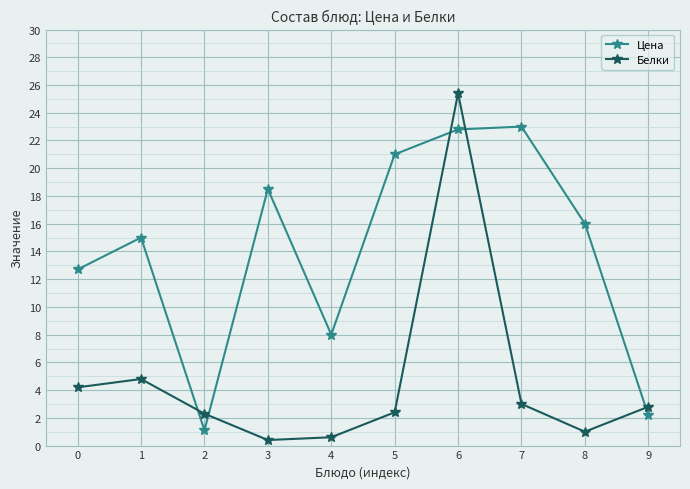

Is this an area chart (filled region under the line)?

No